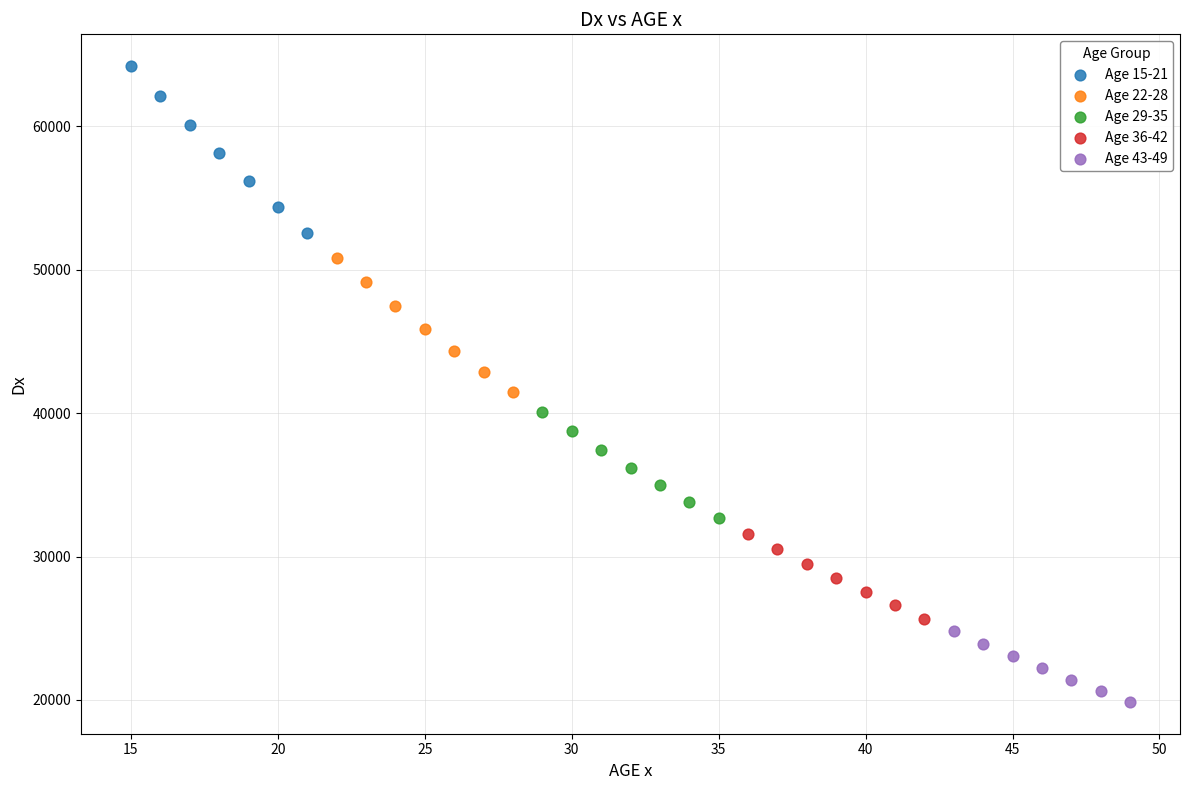

Which series reaches the maximum Y coordinate?

Age 15-21